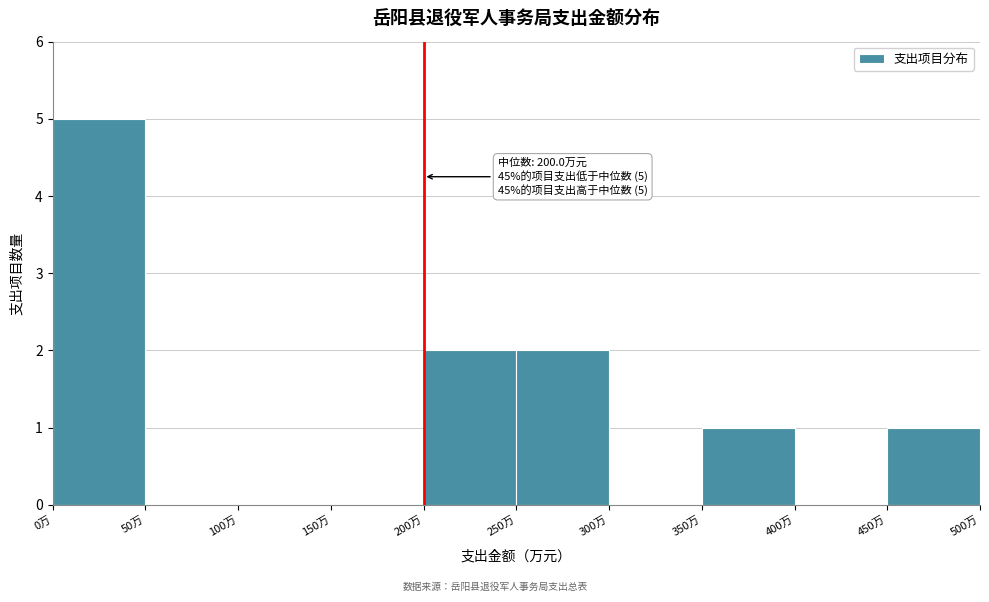

Over which range of the x-axis is the bar tallest?

0 to 50